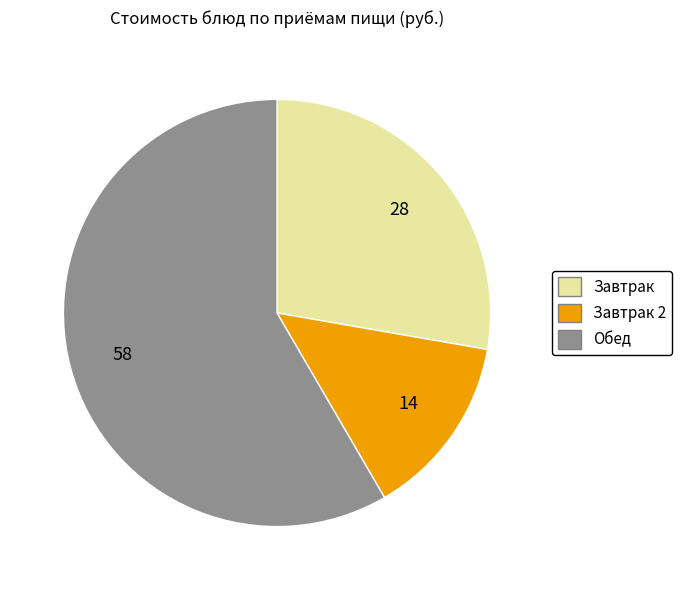

Does any single category account for the majority?

Yes